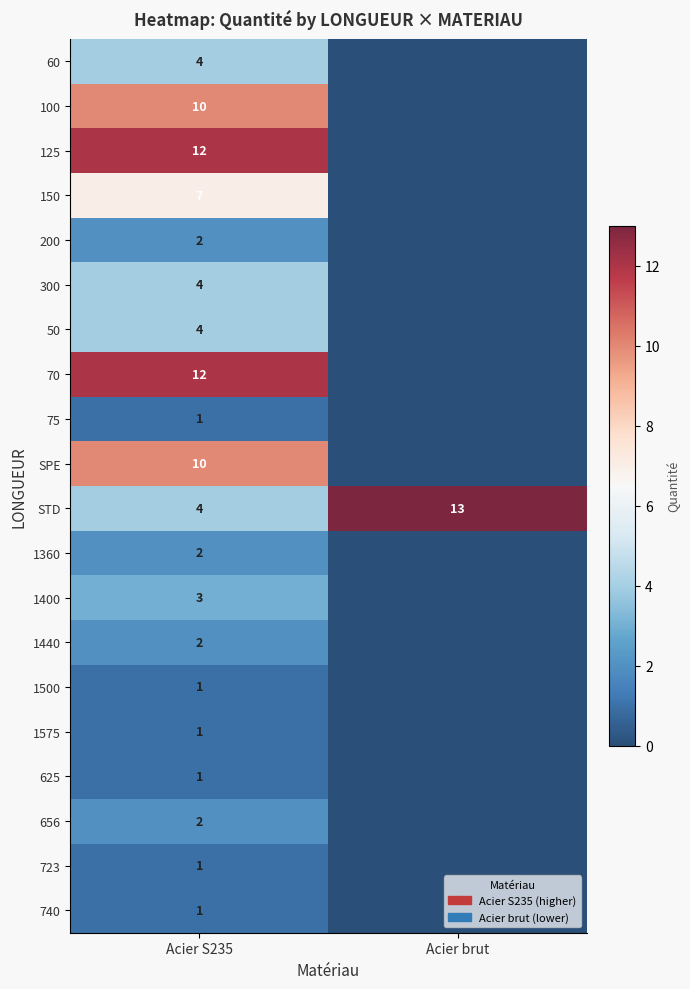

What is the difference between the highest and lowest values at Acier S235?

11